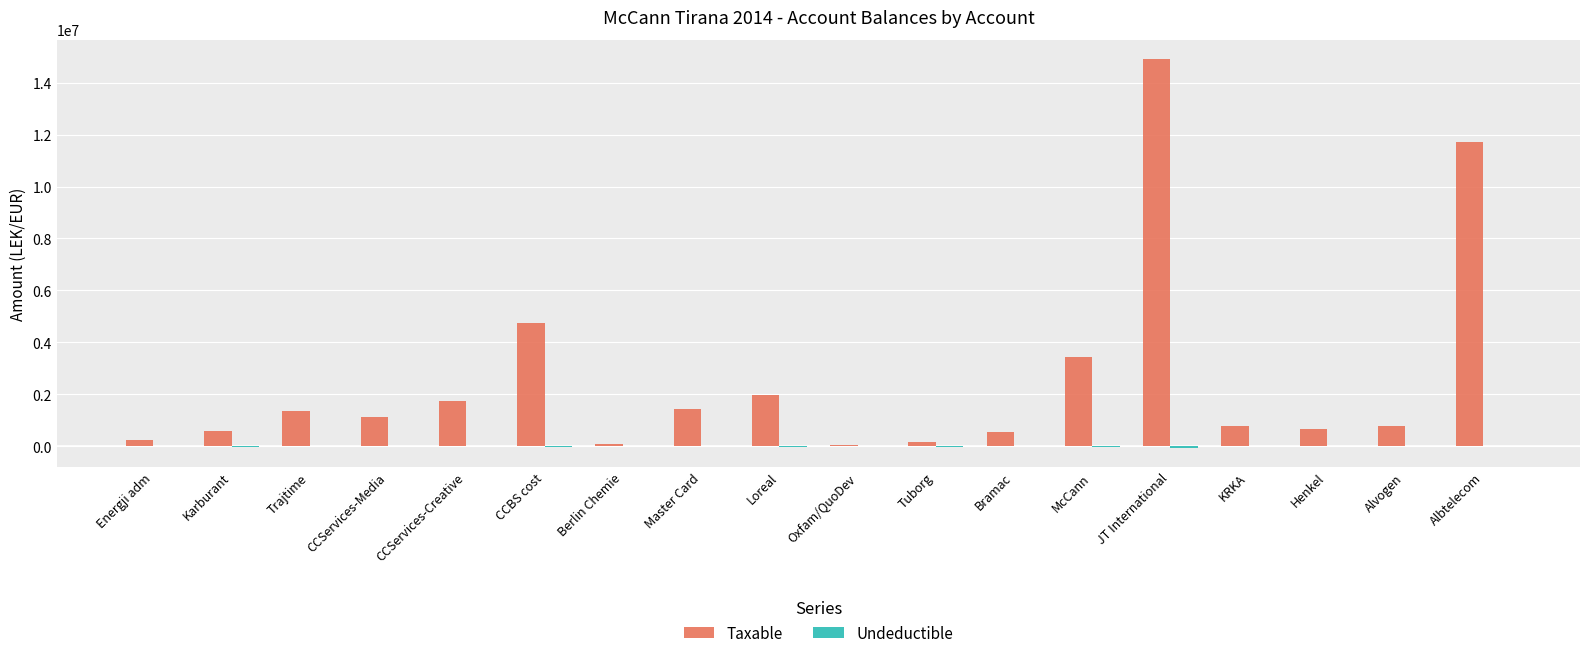

Count the number of categories in the chart.

18